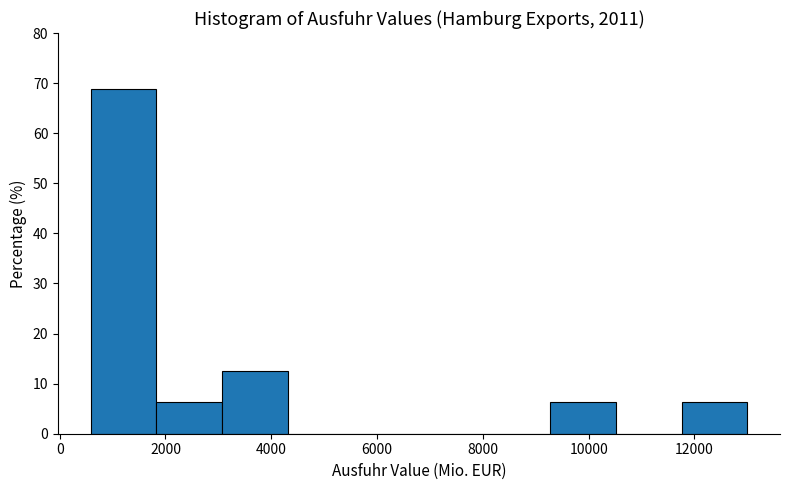

Reading left to right, transcribe this chart: for each bar, give the range it covers on the x-axis and its height. Neither the bar edges nor the heights are printed on the chart, so give them approximately, as read against the axes.

600 to 1800: 69
1800 to 3000: 6
3000 to 4400: 13
4400 to 5600: 0
5600 to 6800: 0
6800 to 8000: 0
8000 to 9200: 0
9200 to 10600: 6
10600 to 11800: 0
11800 to 13000: 6